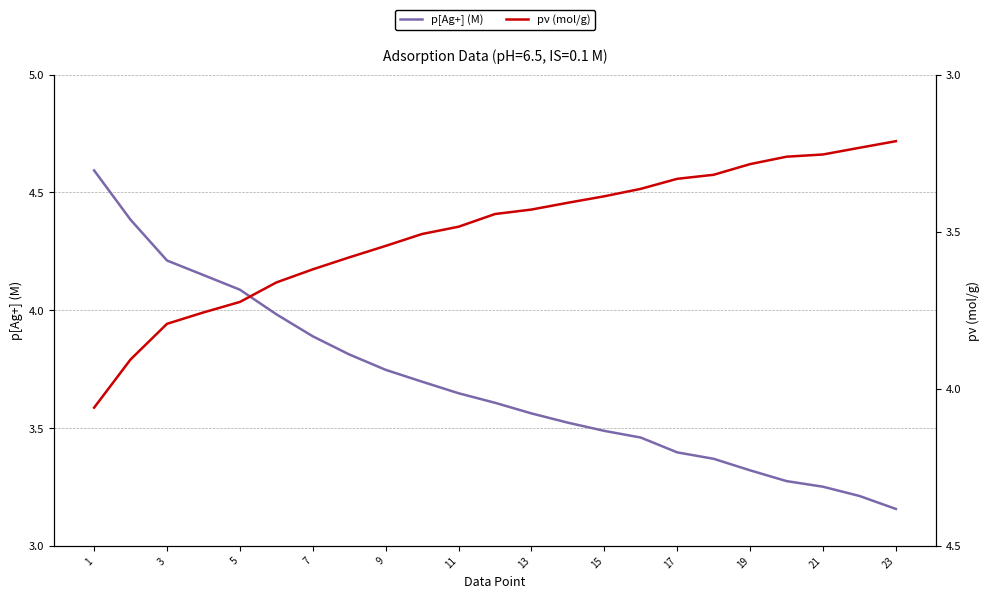

True or false: pν (mol/g) and p[Ag+] (M) cross at least once.

True